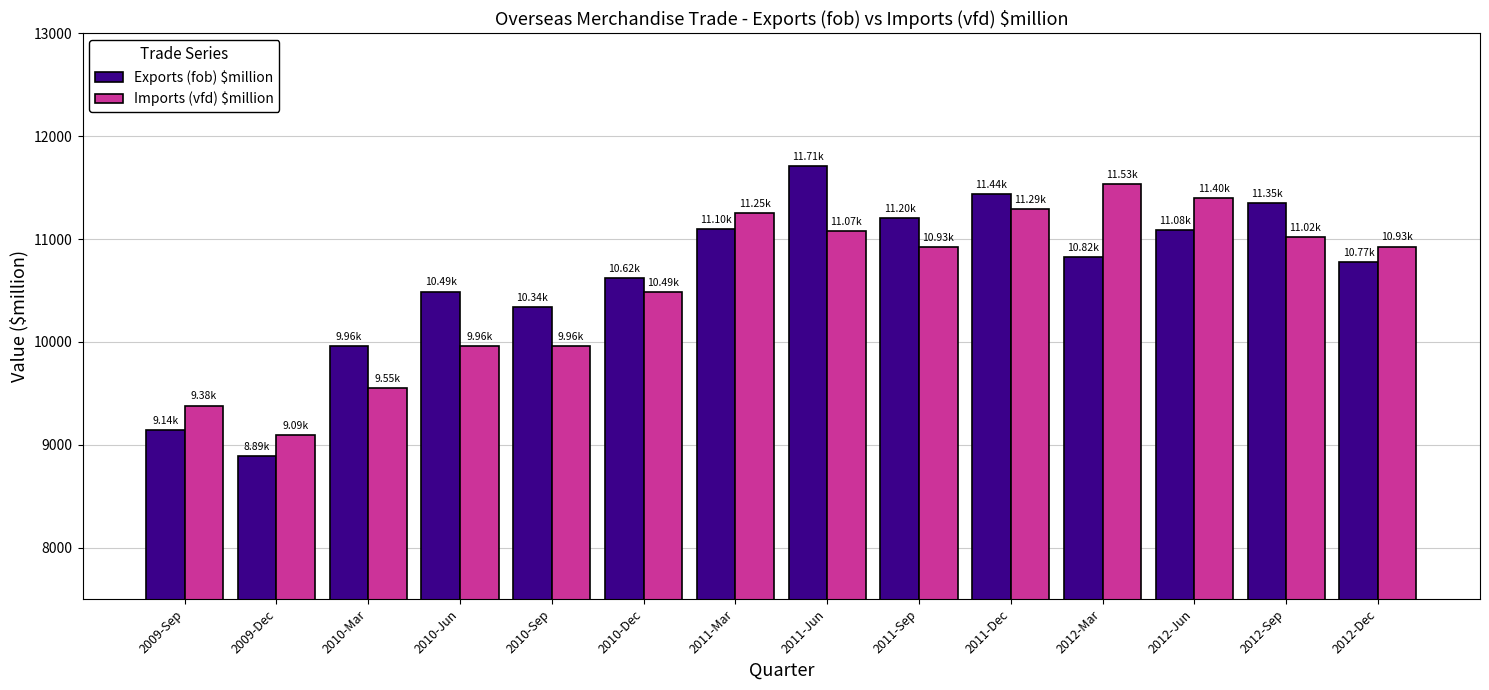

What is the average value of the Exports (fob) $million series?

10637.7